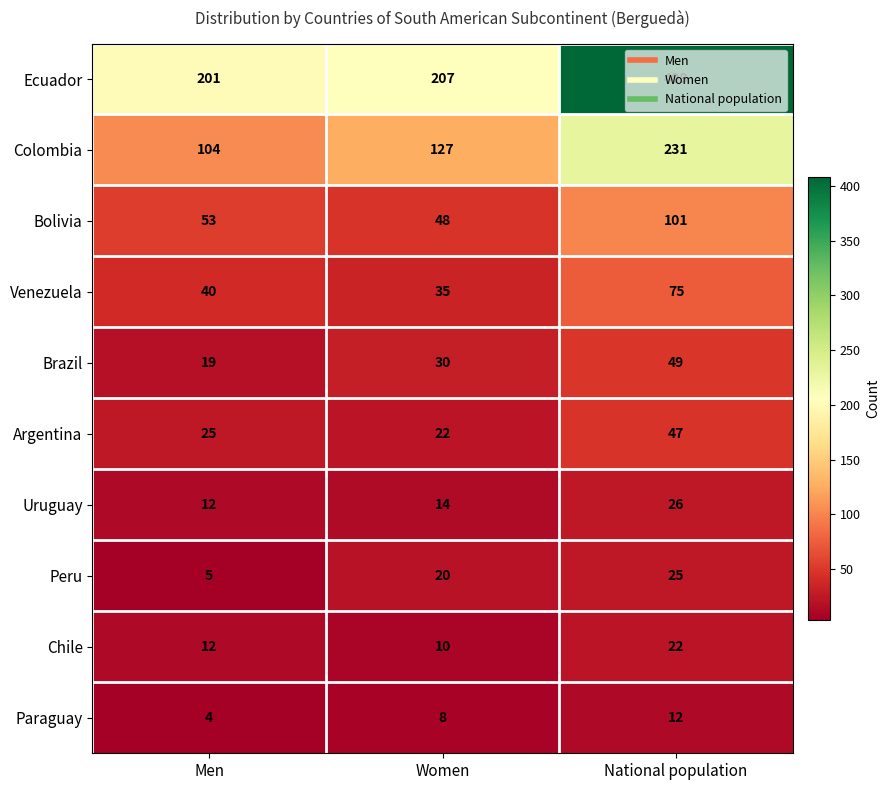

What is the difference between the highest and lowest values at Men?

197